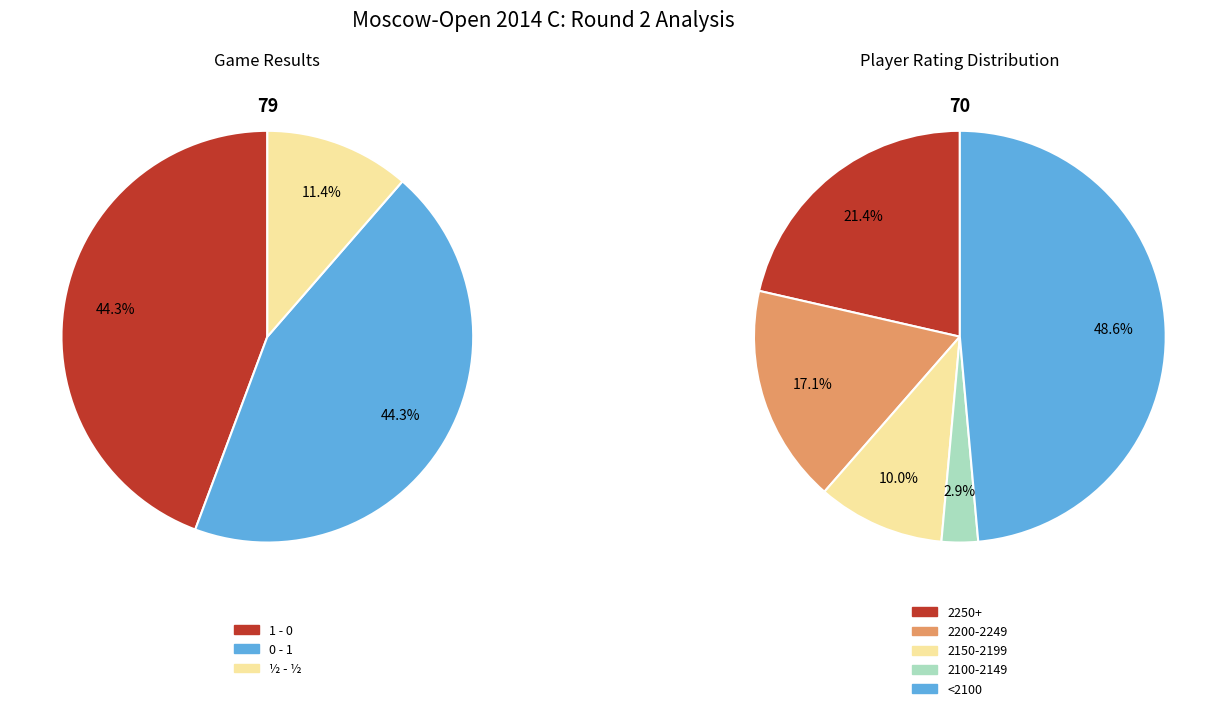

Rank the categories by value from lowest to highest.

½ - ½, 1 - 0, 0 - 1